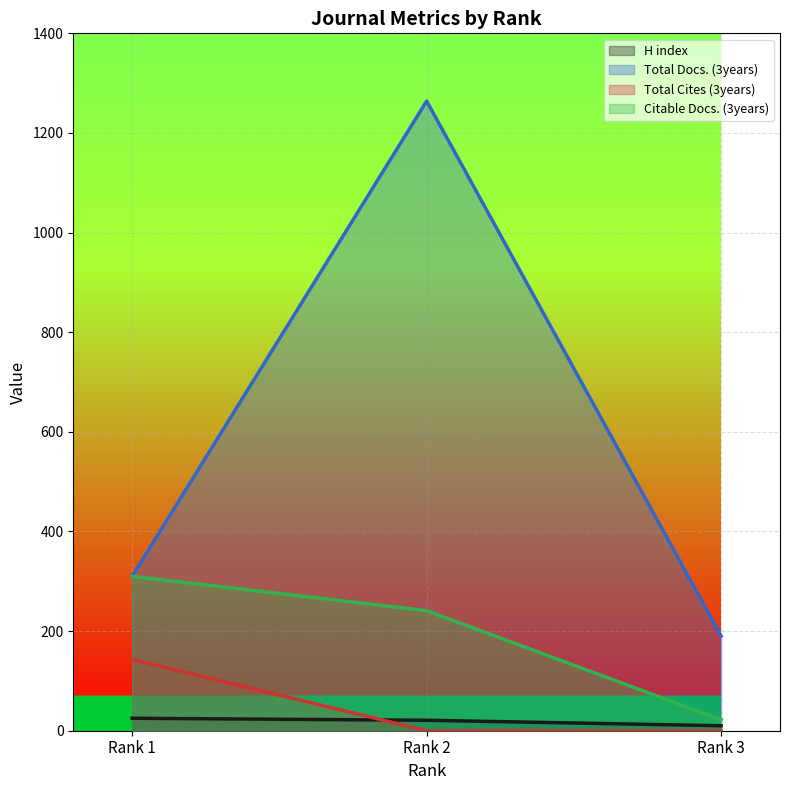

List the series in order of their peak value, lowest first.

H index, Total Cites (3years), Citable Docs. (3years), Total Docs. (3years)